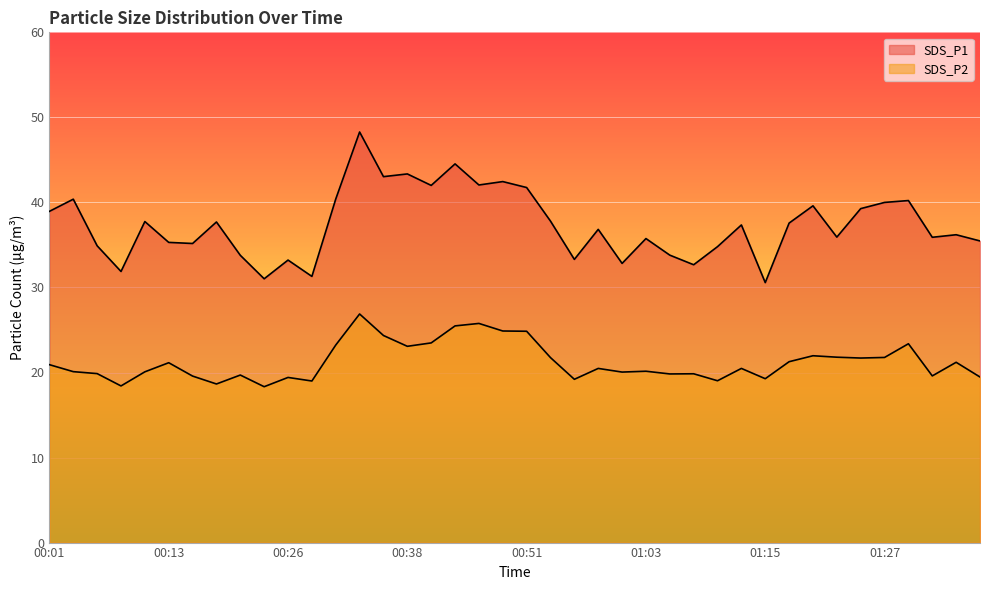

Which series has the largest total across all categories?

SDS_P1